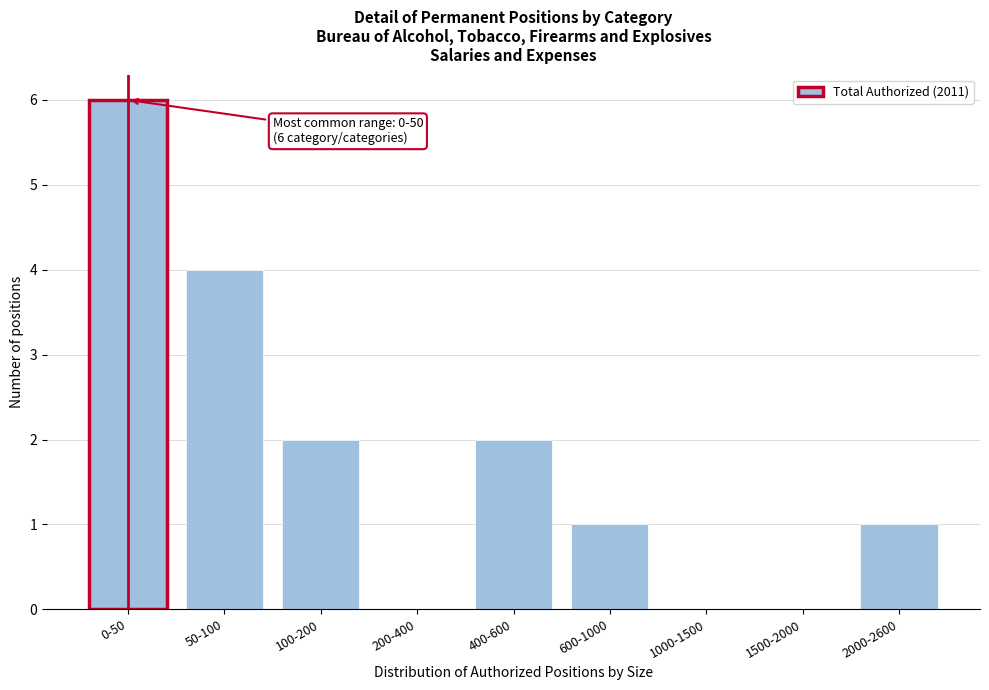

Reading left to right, what are all the values shown in this chart?

0-50=6	50-100=4	100-200=2	200-400=0	400-600=2	600-1000=1	1000-1500=0	1500-2000=0	2000-2600=1